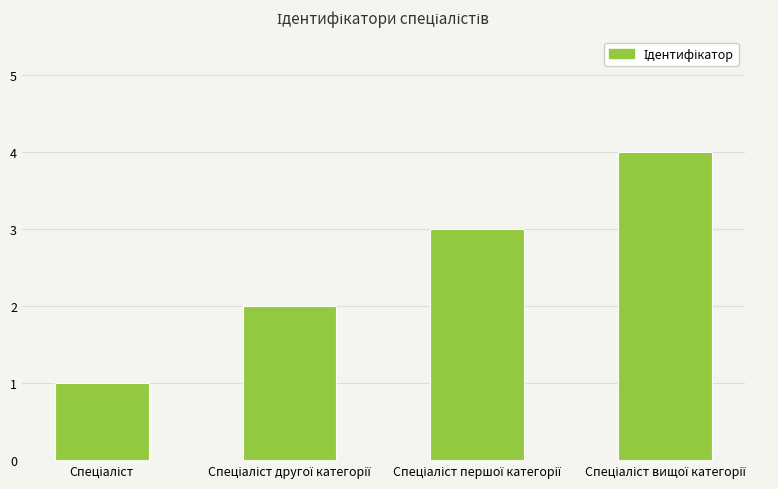

What is the maximum value shown in the chart?

4